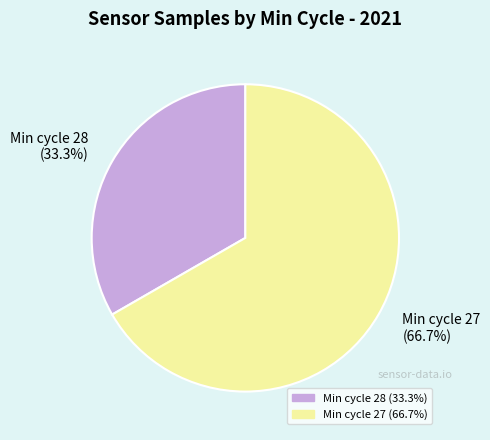

How many slices are in this pie chart?

2